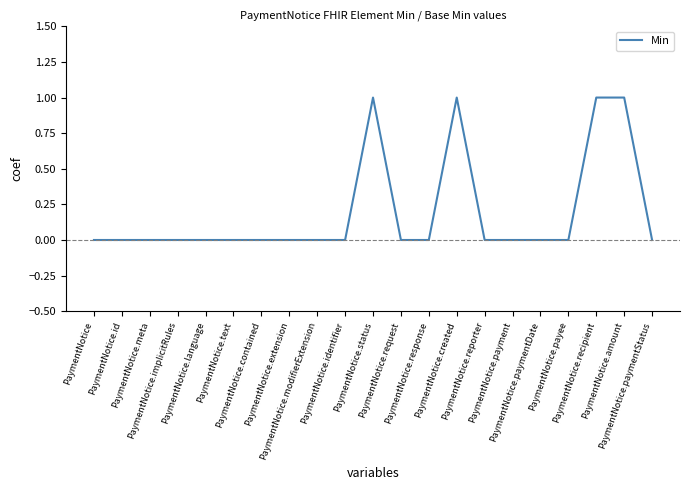

Does the chart have visible grid lines?

No